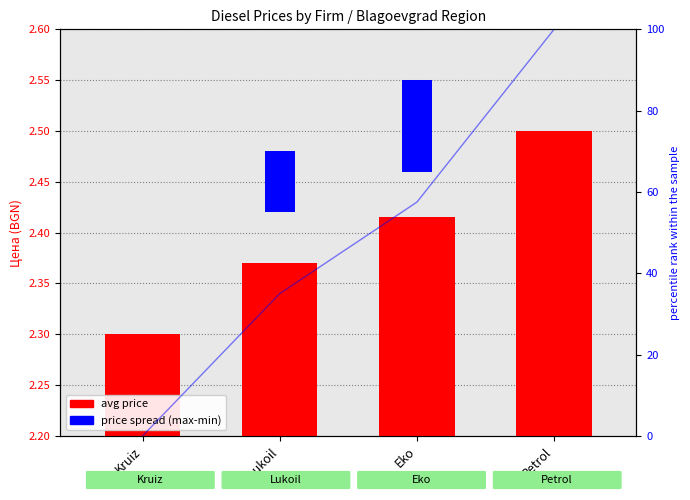

How many bars are there in total?

8